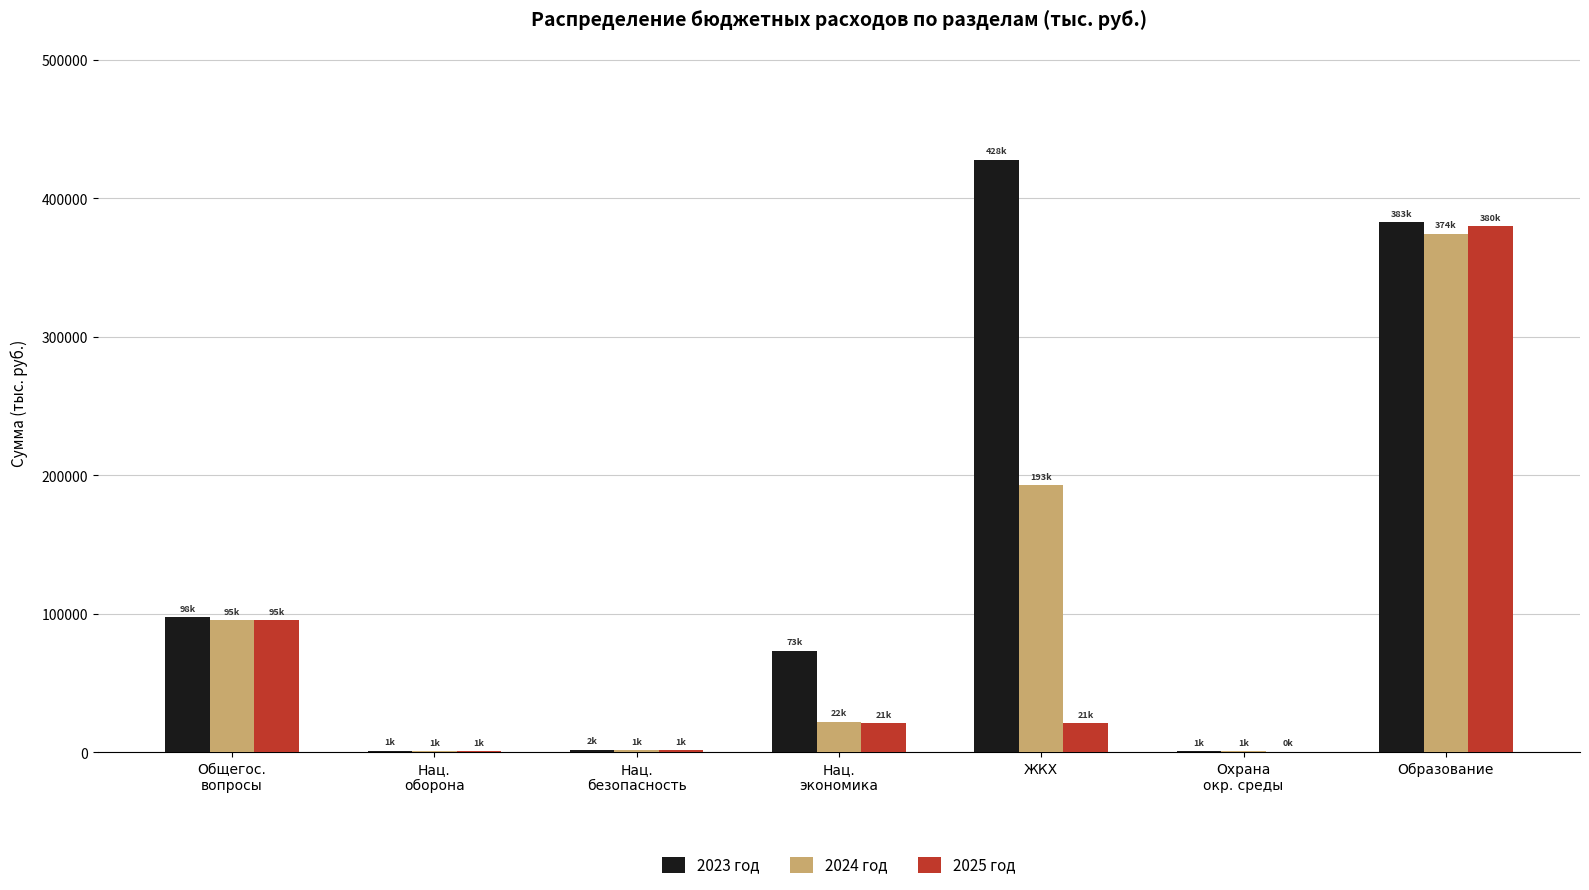

What is the total value across all series at Охрана
окр. среды?

1485.0